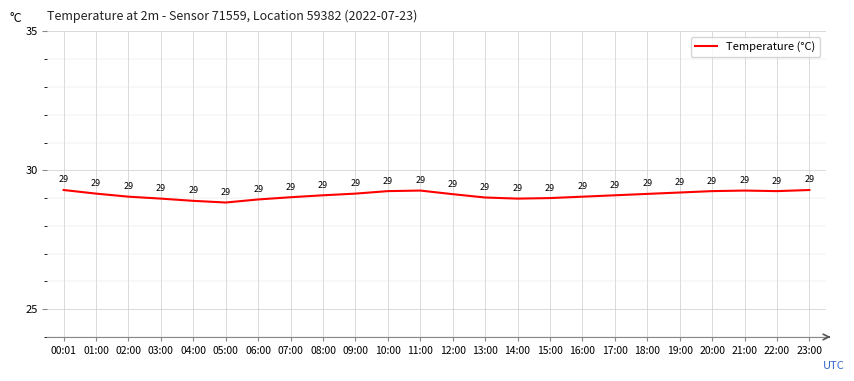

At which label does the data first exceed 29?

00:01